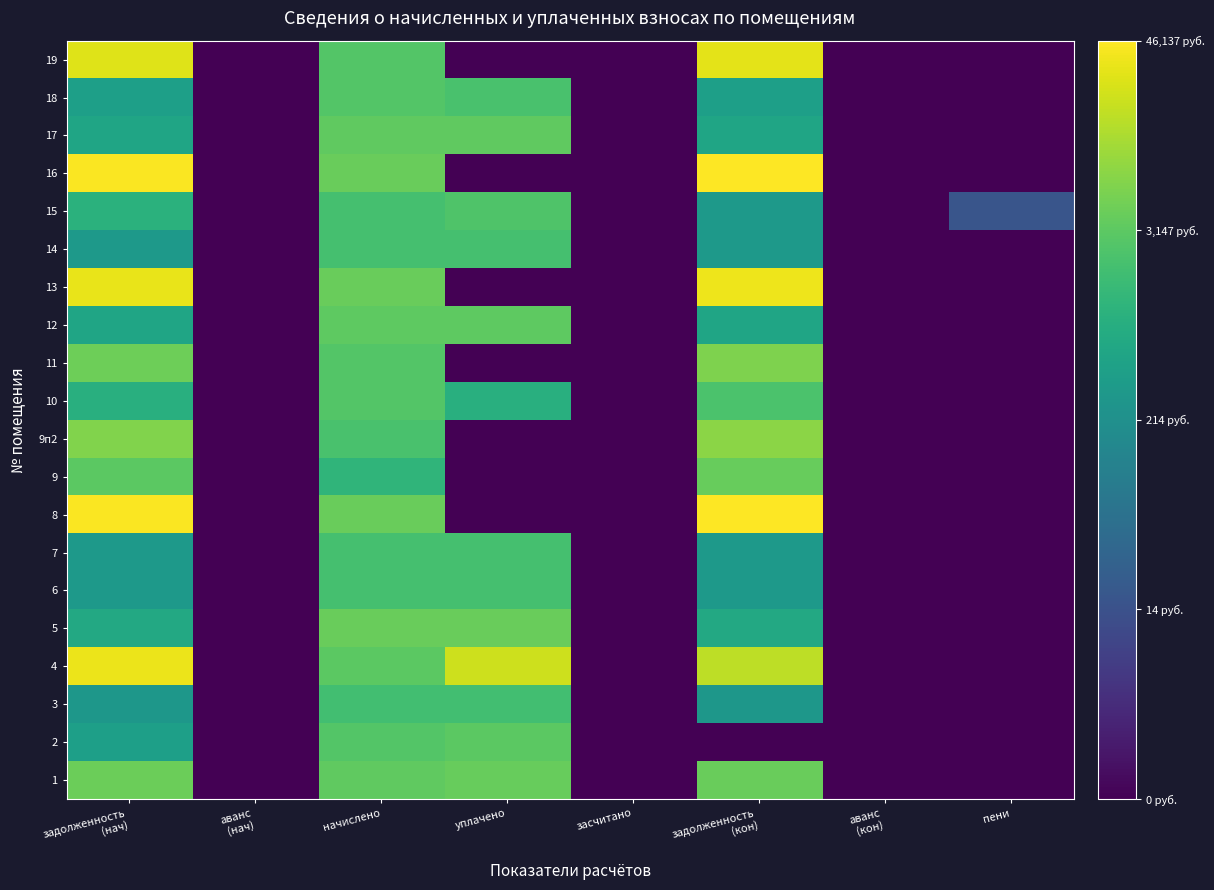

Rank the series at начислено from lowest to highest value.

9, 3, 6, 14, 15, 7, 9п2, 19, 11, 10, 18, 2, 4, 12, 17, 1, 16, 13, 5, 8